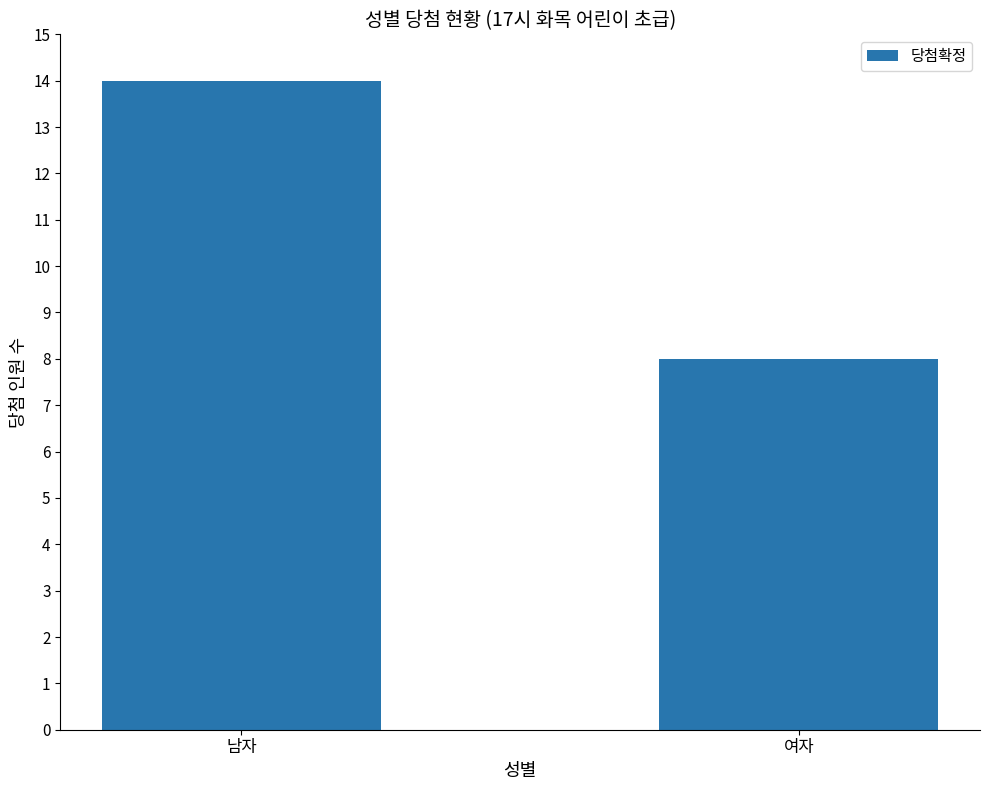

Are the bars grouped side by side (vs. stacked)?

No